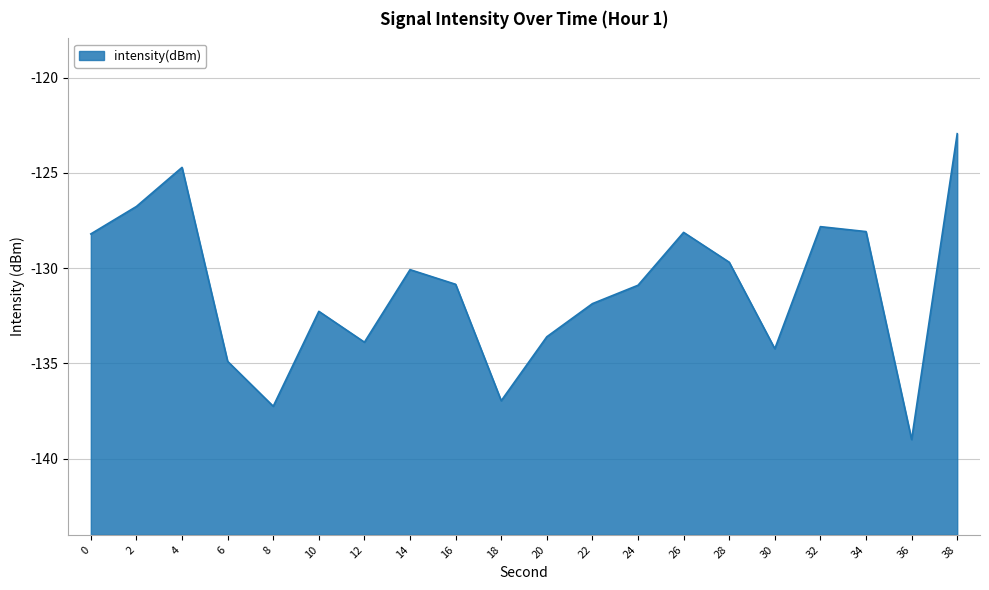

List the labels in order of value, smallest first.

36, 8, 18, 6, 30, 12, 20, 10, 22, 24, 16, 14, 28, 0, 26, 34, 32, 2, 4, 38